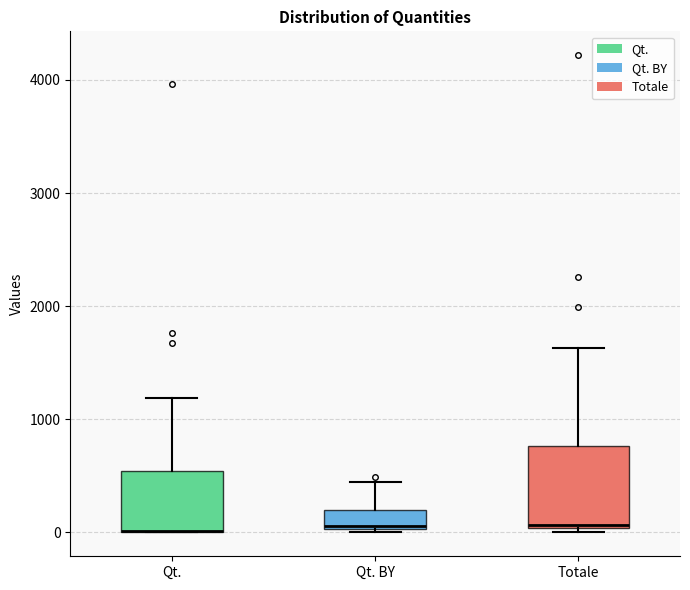

Where does the median line of the box for Totale sit on the y-axis? The values are not printed on the chart, so give them approximately, as read against the axis.

100